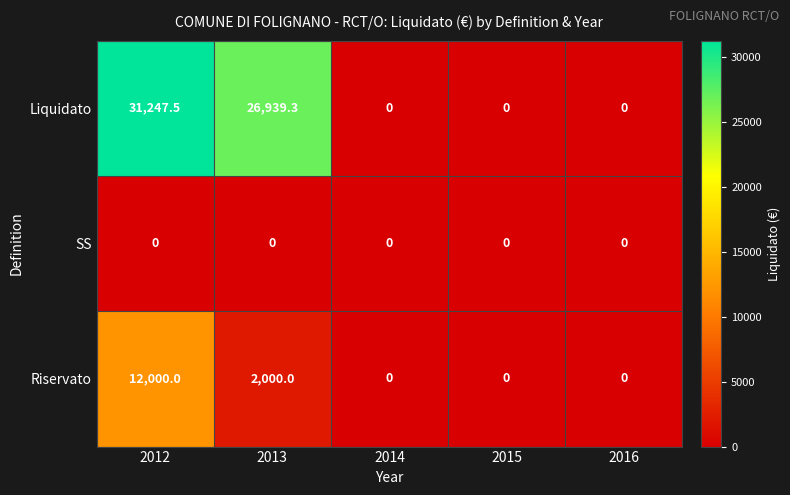

What is the difference between the Riservato values at 2013 and 2016?

2000.0